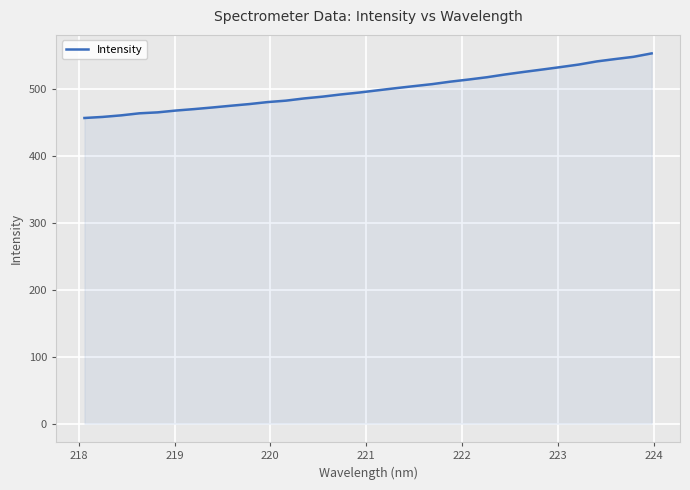

How many lines are shown in the chart?

1